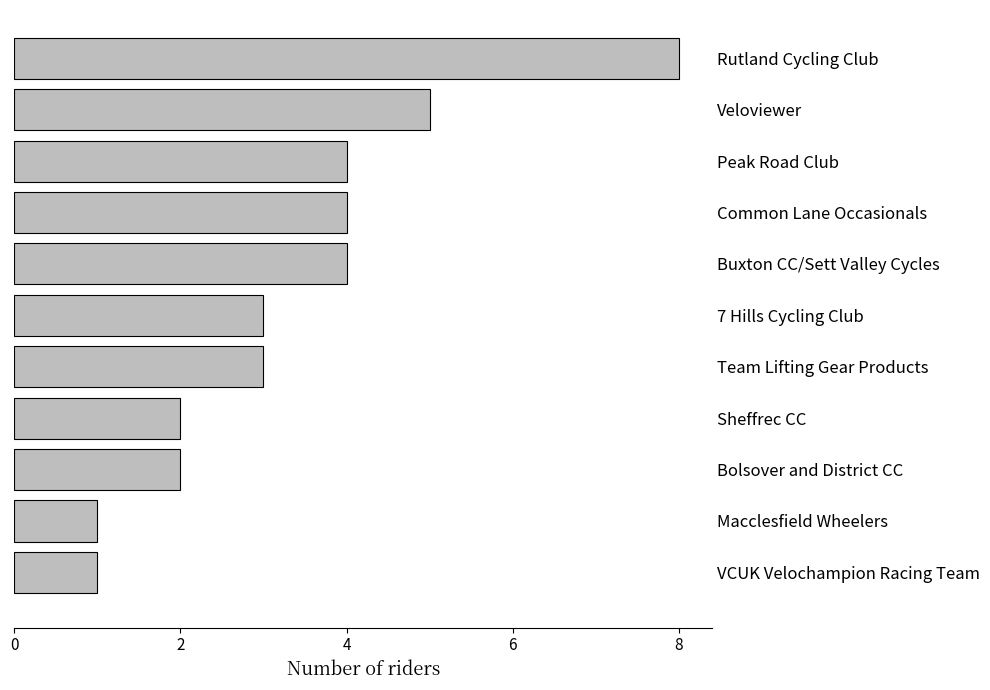

What is the change in value from Buxton CC/Sett Valley Cycles to VCUK Velochampion Racing Team?

-3